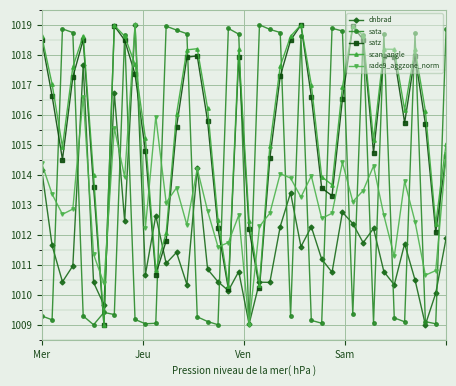

What are all the series names shown in the legend?

dnbrad, sata, satz, scan_angle, rade9_aggzone_norm